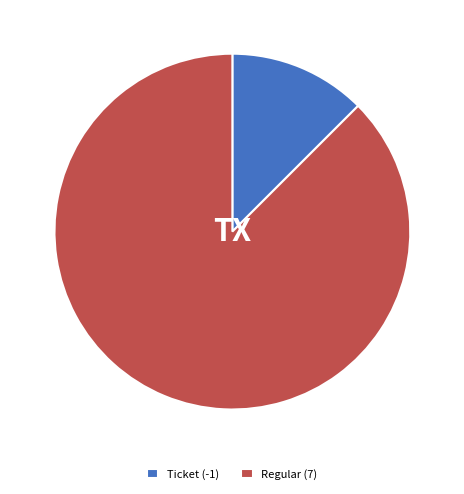

Rank the categories by value from highest to lowest.

Regular (7), Ticket (-1)